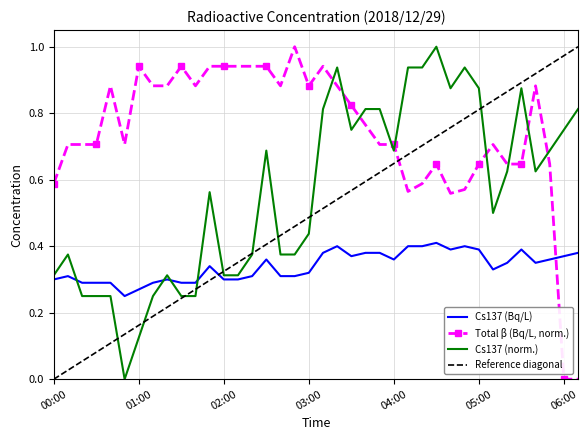

True or false: Total β (Bq/L, norm.) and Cs137 (Bq/L) cross at least once.

True